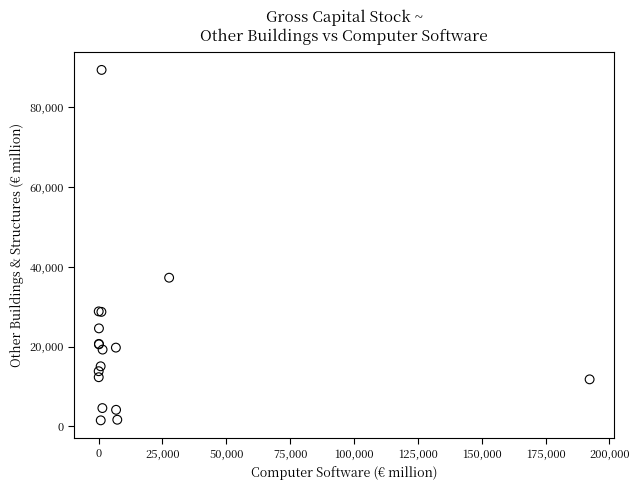

What Y value in the scatter plot is closest to 45440?

37268.3